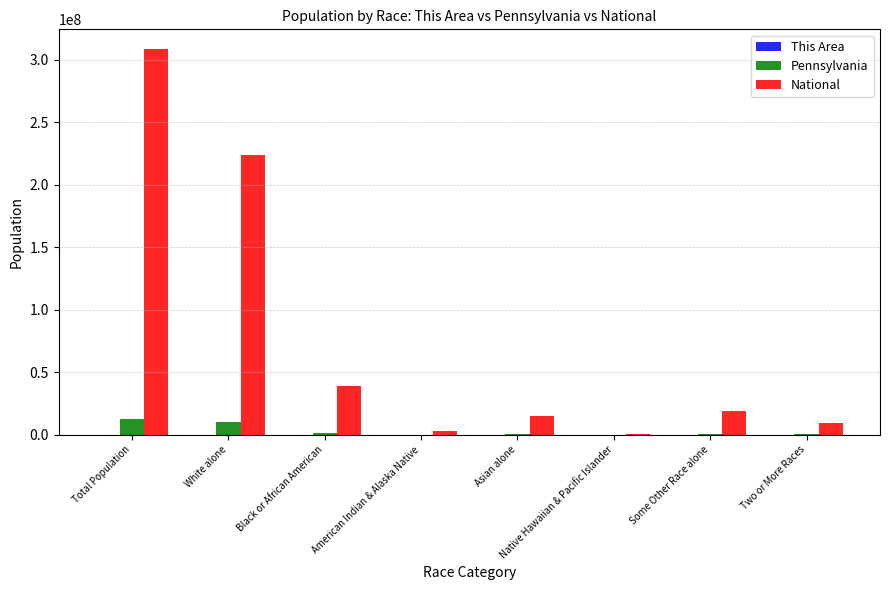

Are the bars horizontal?

No